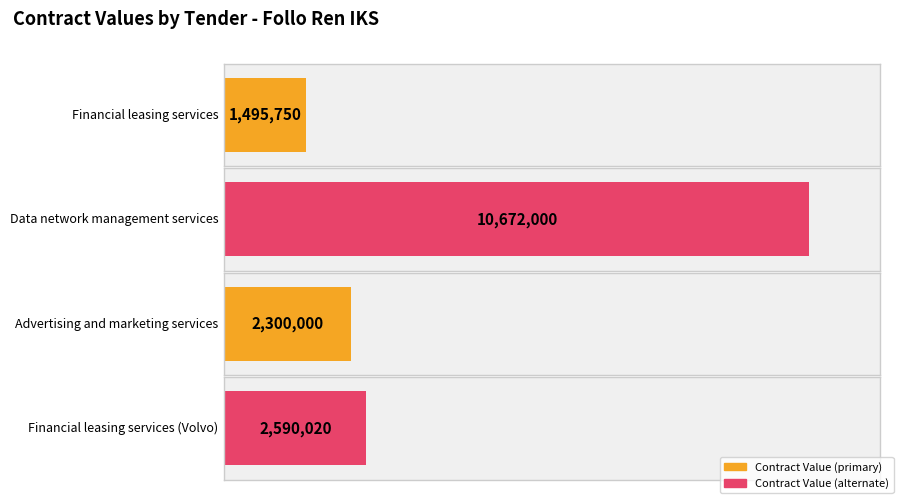

The chart shows a value of 2590020 at Financial leasing services (Volvo). True or false?

True